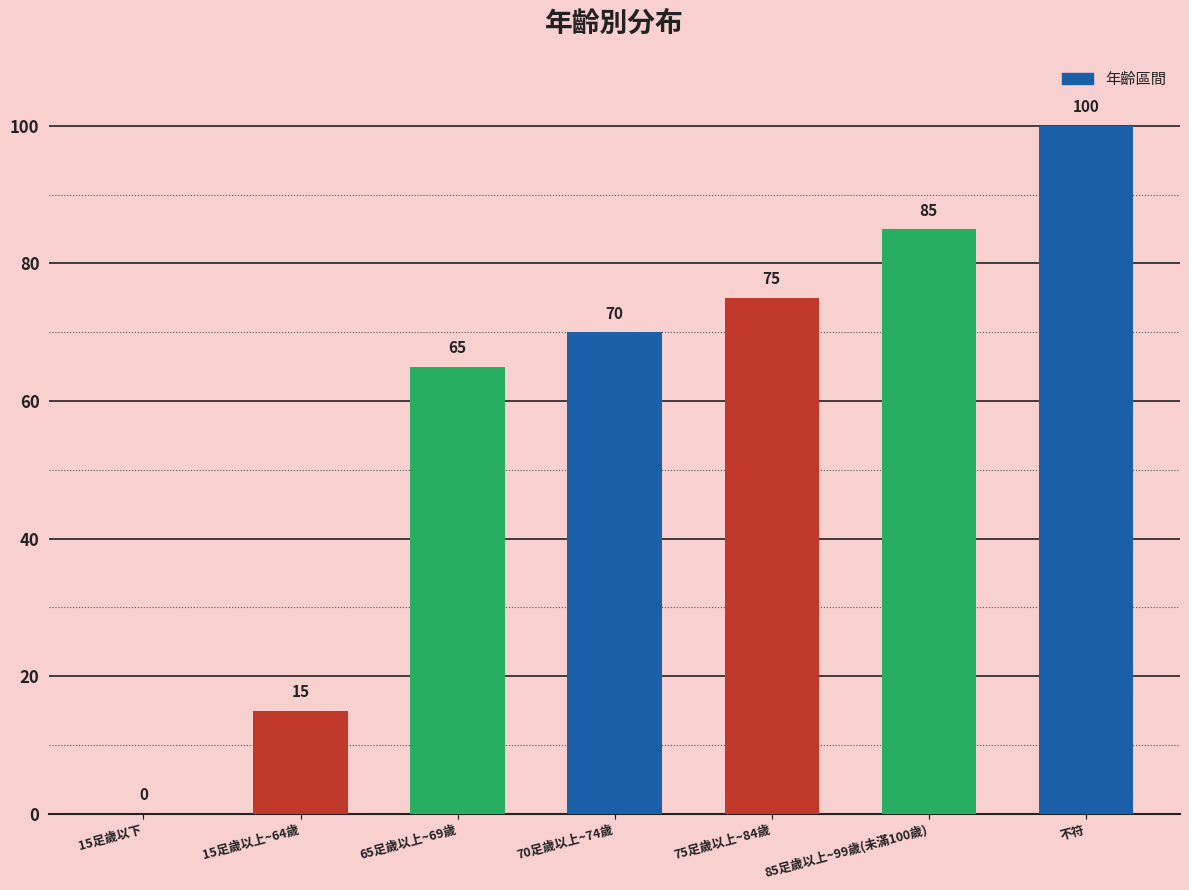

What is the maximum value shown in the chart?

100